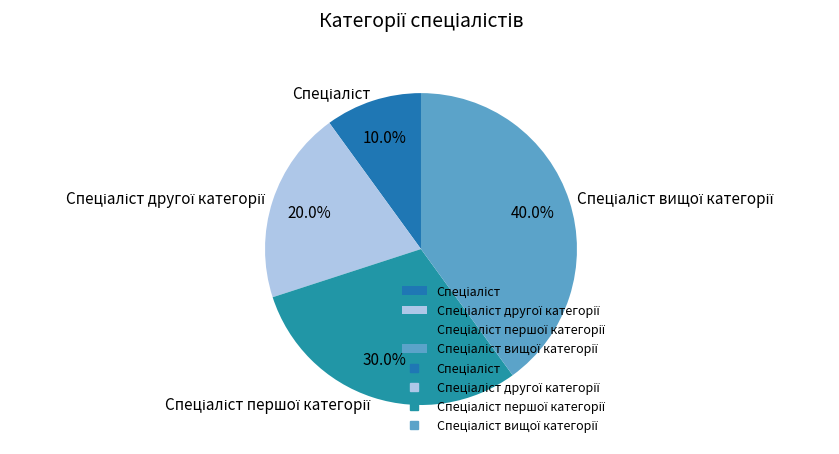

Is there any slice that represents more than half of the pie?

No